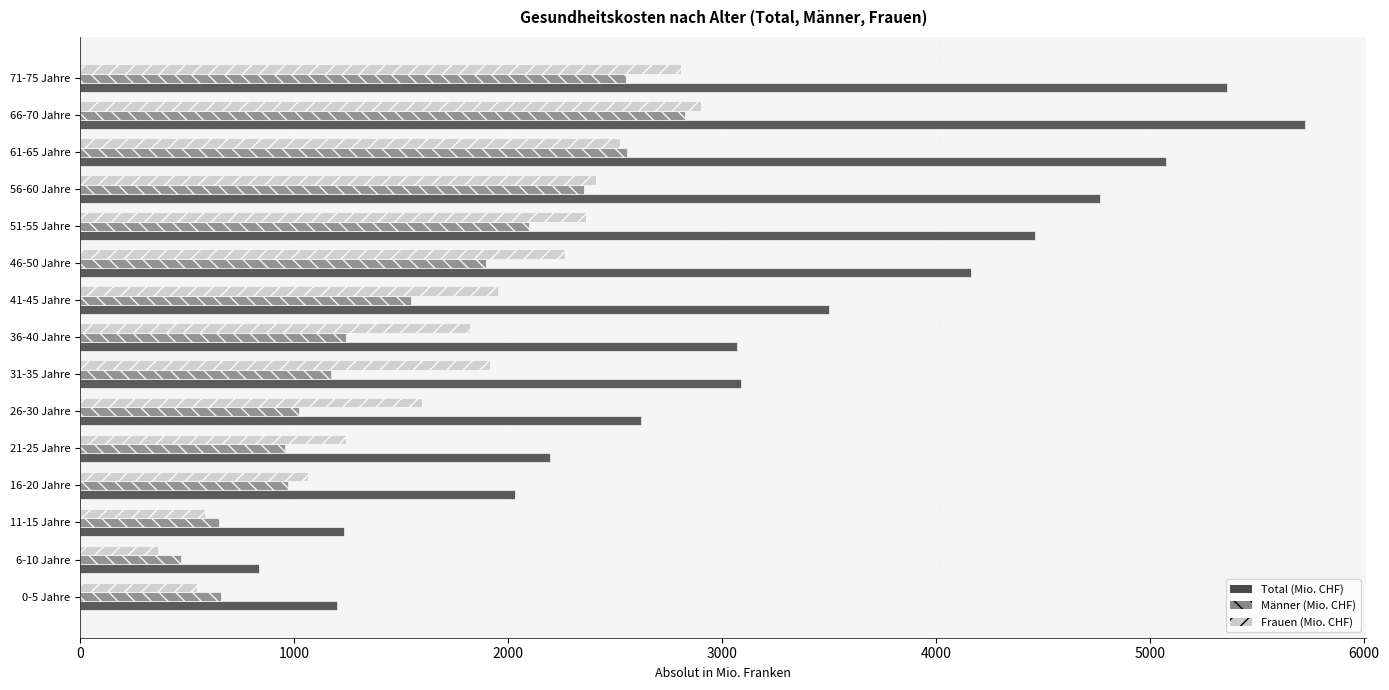

What is the difference between the Total (Mio. CHF) values at 0-5 Jahre and 46-50 Jahre?

2960.0